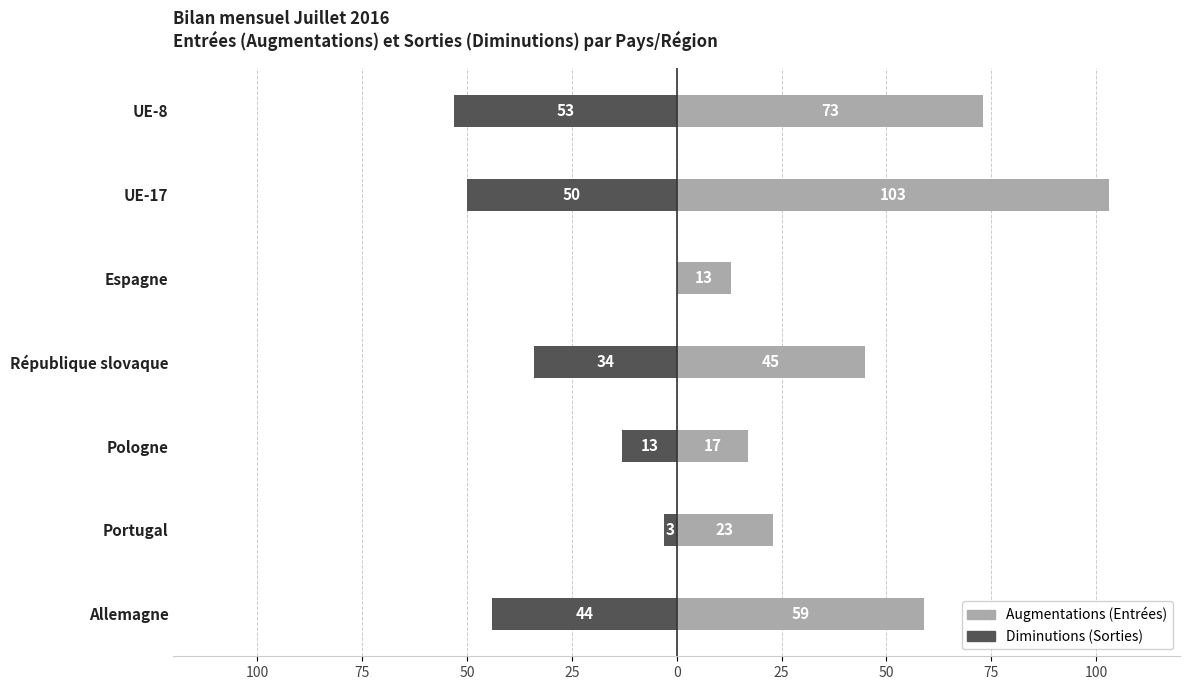

How many bars are there in each group?

2